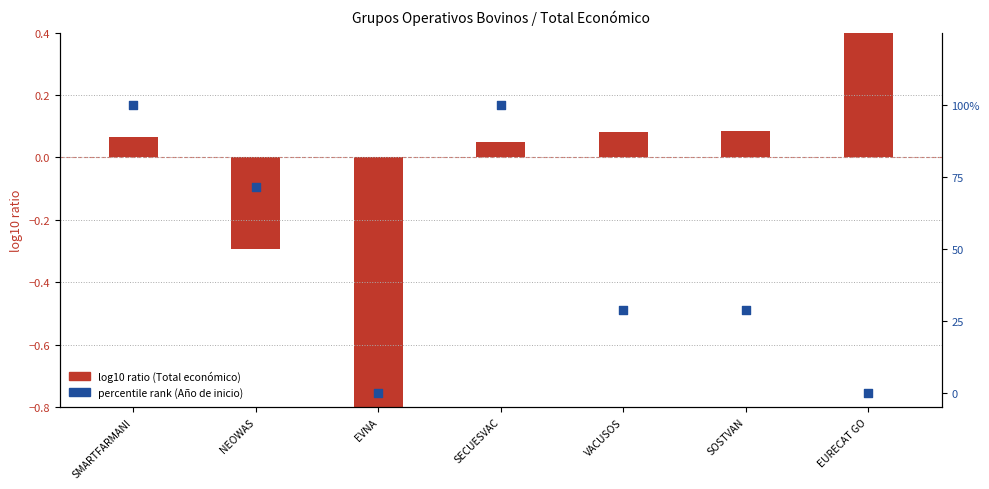

At how many categories does at least one series exceed 3?

5